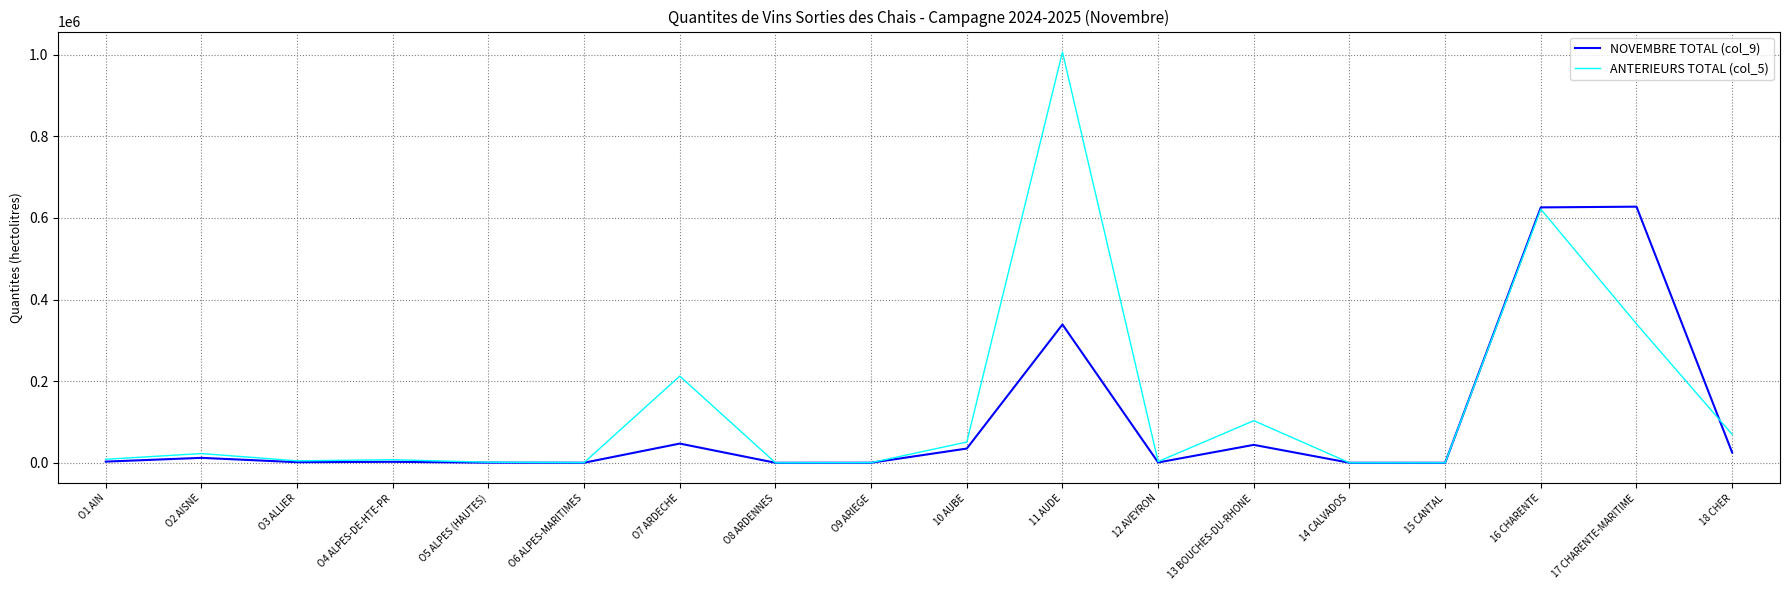

What is the difference between the maximum and minimum values in the ANTERIEURS TOTAL (col_5) series?

1006155